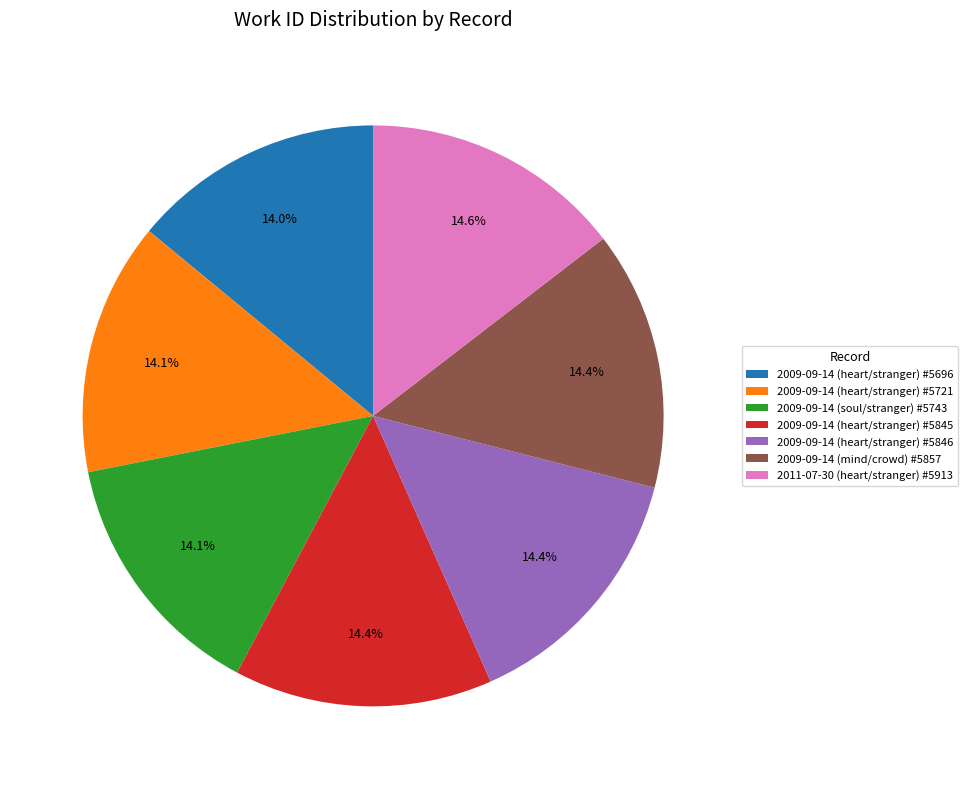

Approximately how many times larger is the value at 2009-09-14 (mind/crowd) #5857 compared to 2011-07-30 (heart/stranger) #5913?

1.0